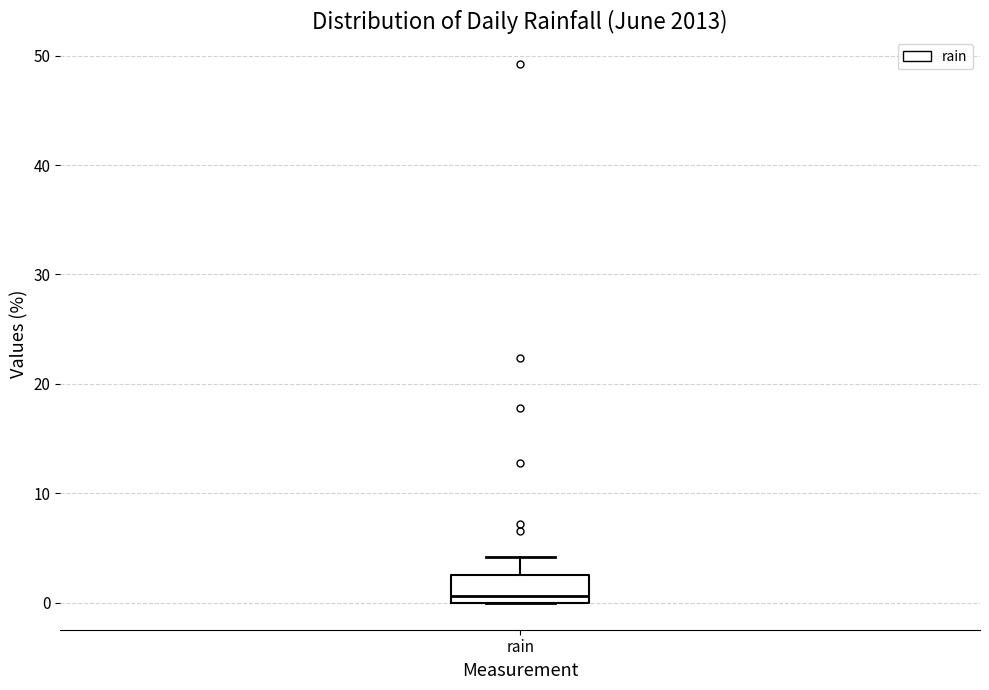

Read this box plot against the y-axis: the position of the median line, the range covered by the box, and the ends of both whiskers. The values are not printed on the chart, so give them approximately, as read against the axis.

median 1, box 0 to 3, whiskers 0 to 4